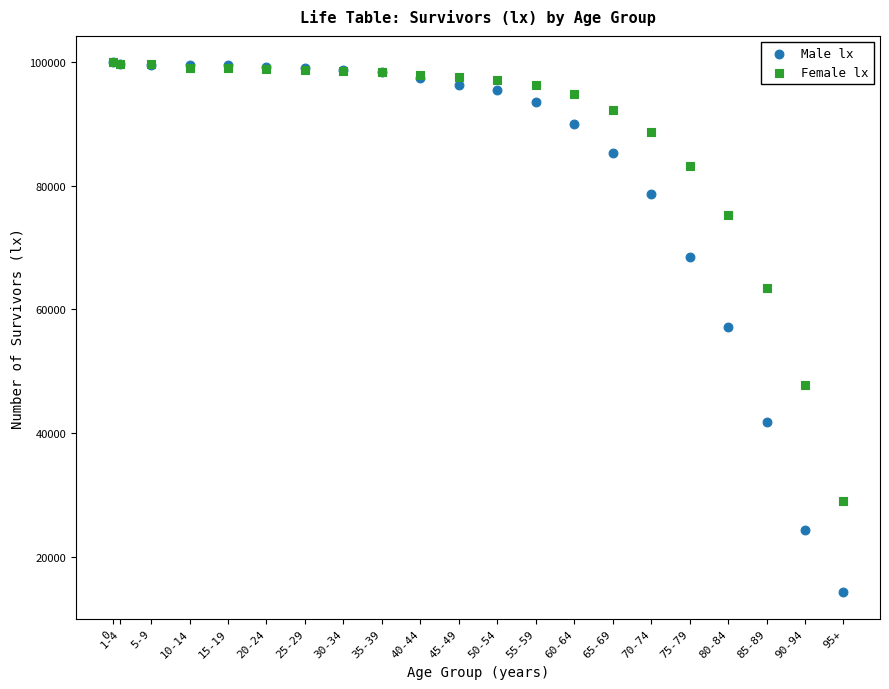

Which series reaches the minimum Y coordinate?

Male lx